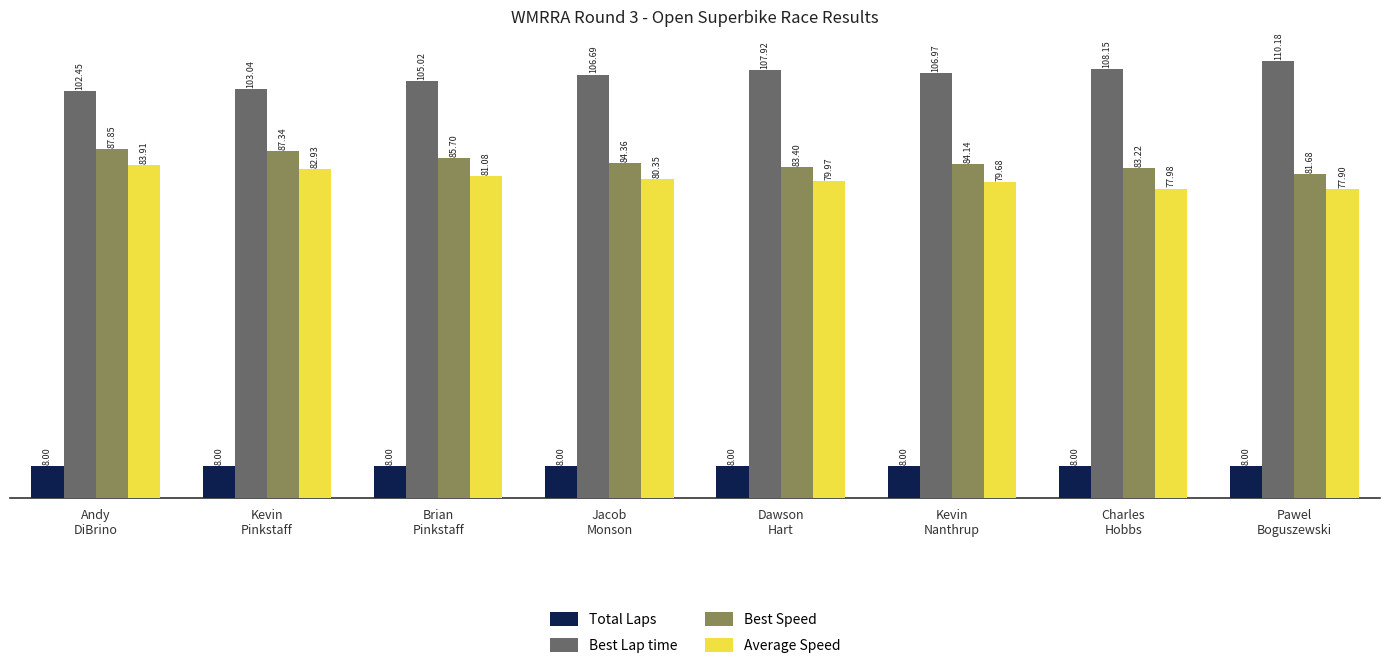

Count the number of data series in this chart.

4